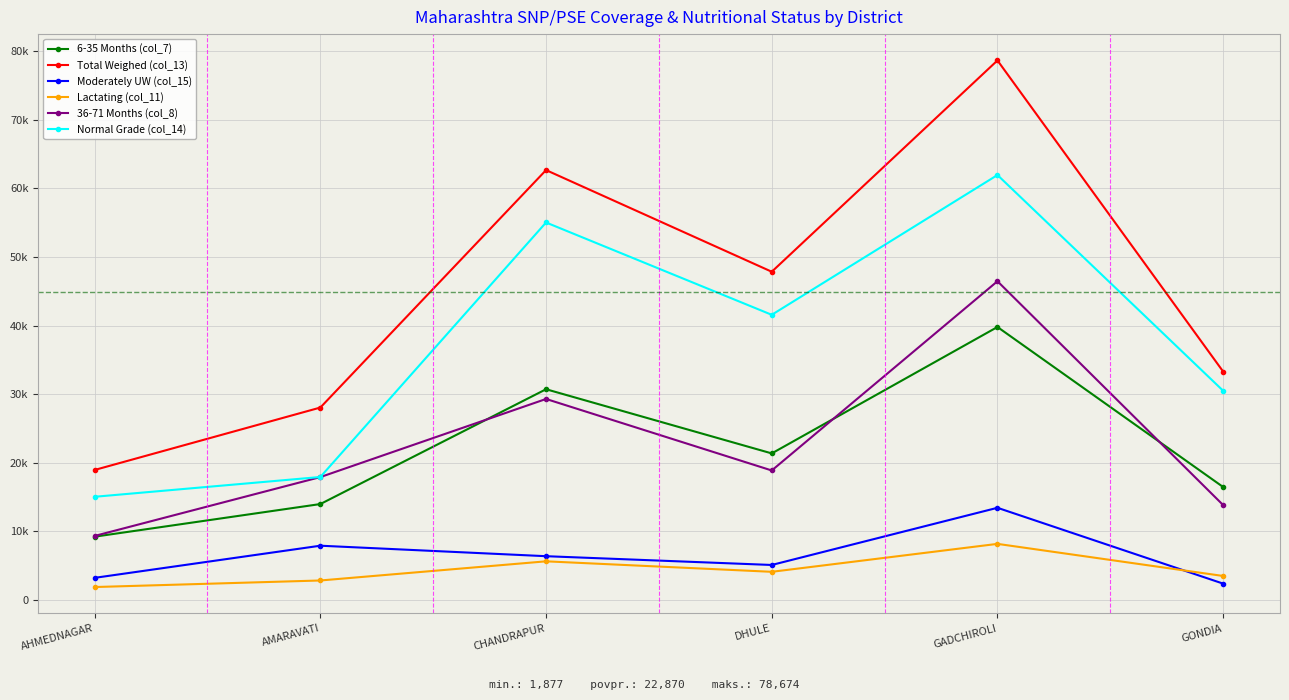

True or false: Normal Grade (col_14) and Lactating (col_11) intersect in this chart.

False